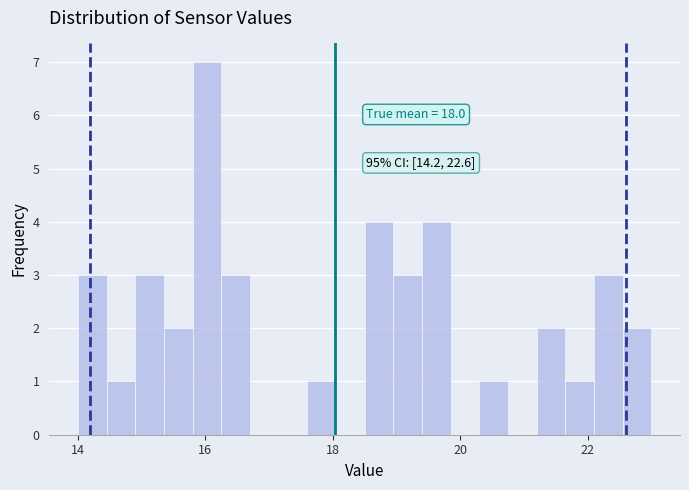

Around what value on the x-axis is the tallest bar? Give the approximate position of its centre, as read against the axis.

16.0